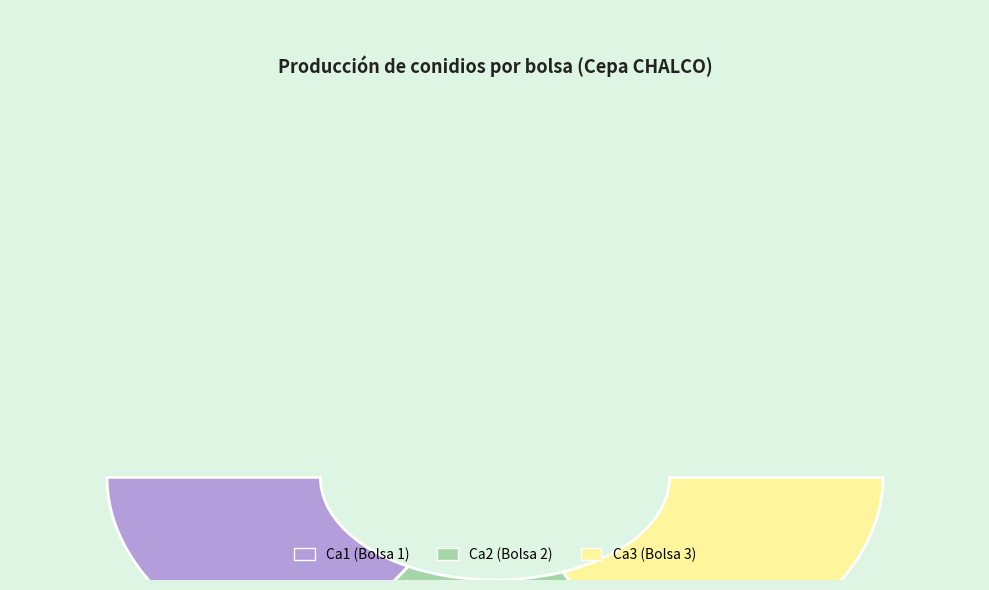

Does Ca3 represent more than half of the total?

No